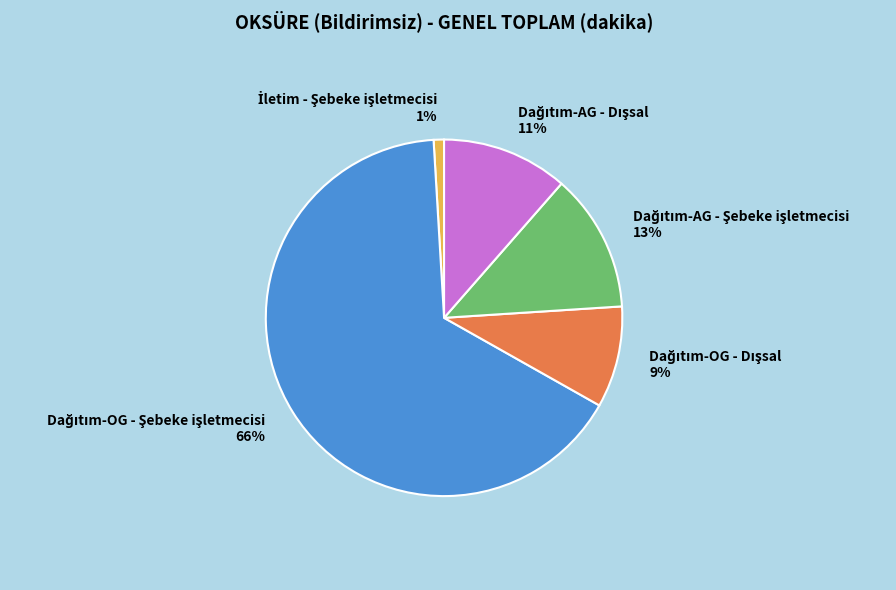

Does any single category account for the majority?

Yes